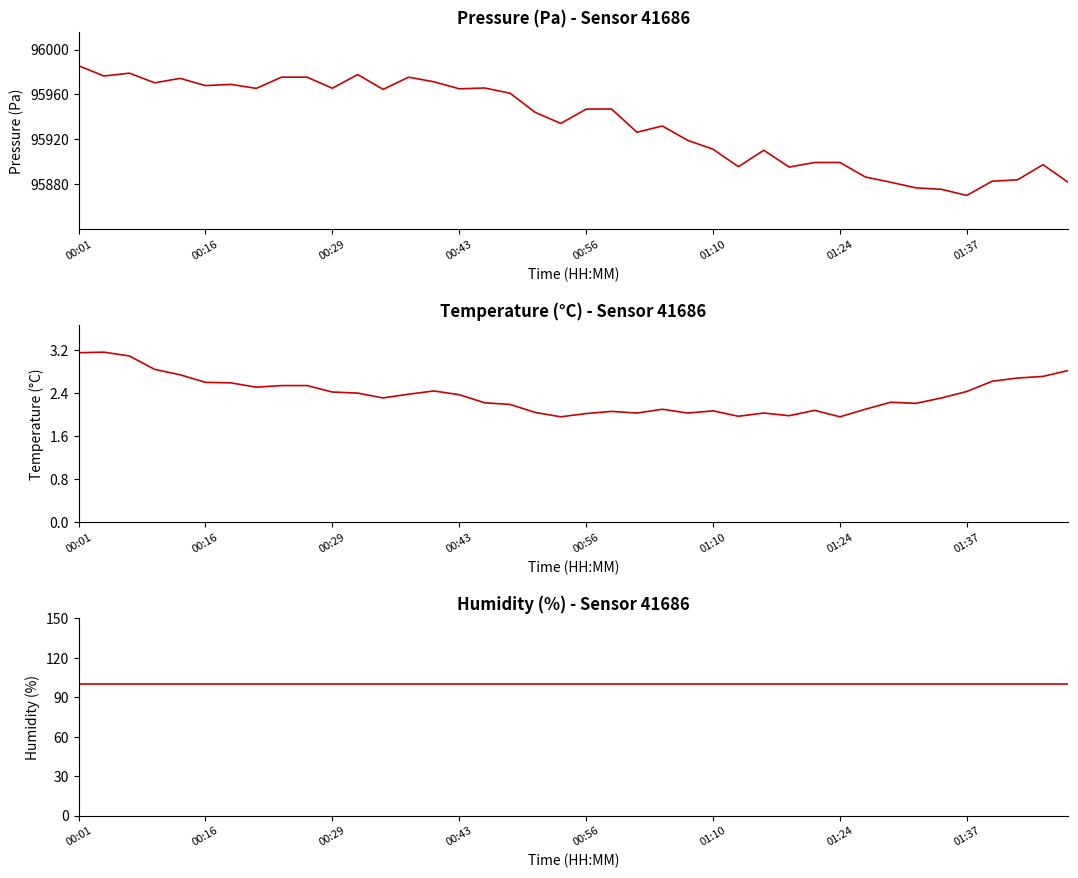

Is it true that humidity equals 176.3 at 39?

False